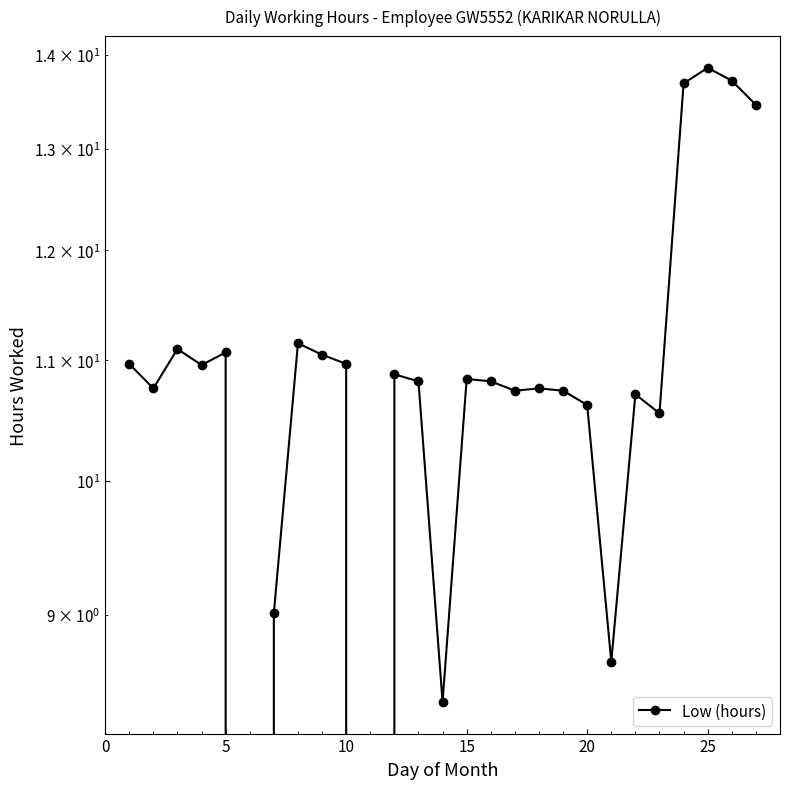

Reading left to right, list all the values displayed in this chart.

11.0	10.8	11.1	11.0	11.1	0.0	9.0	11.2	11.1	11.0	0.0	10.9	10.8	8.4	10.8	10.8	10.7	10.8	10.7	10.6	8.7	10.7	10.6	13.7	13.9	13.7	13.5